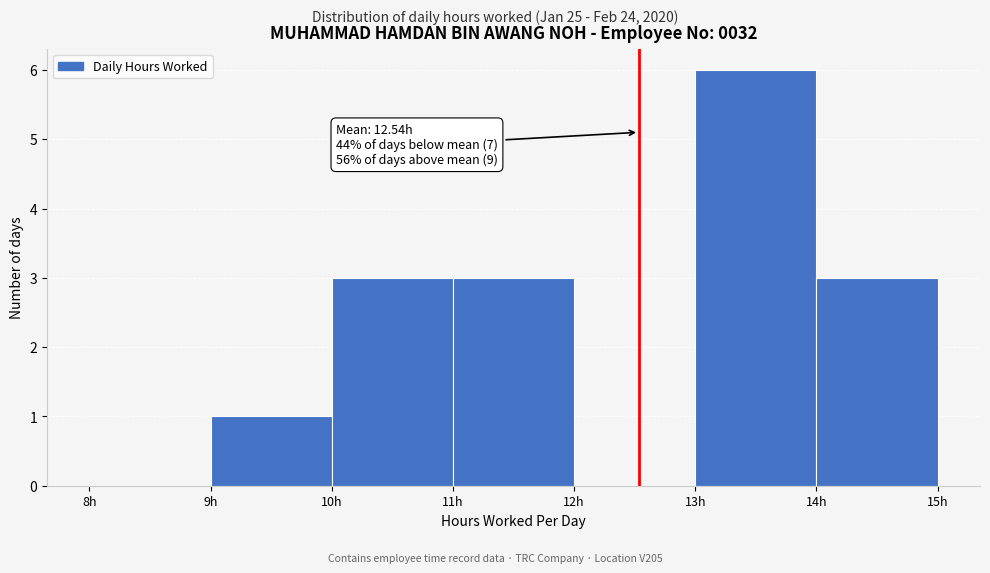

Over which range of the x-axis is the bar tallest?

13 to 14